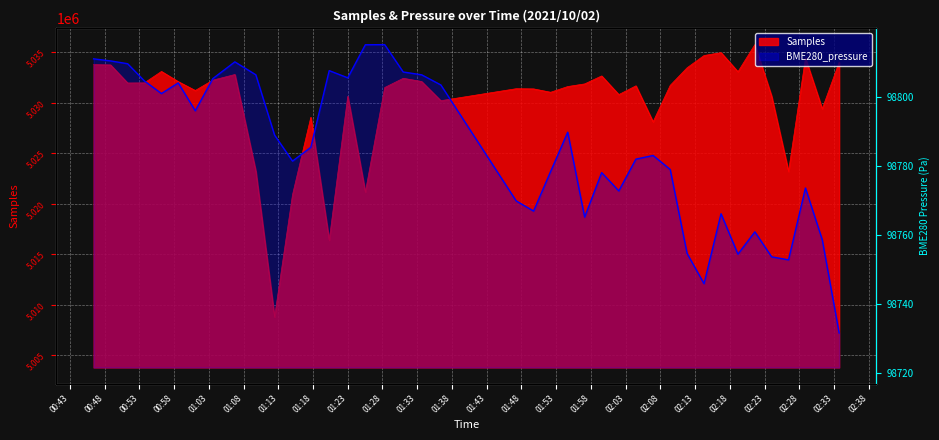

At how many categories does at least one series exceed 3840057?

40